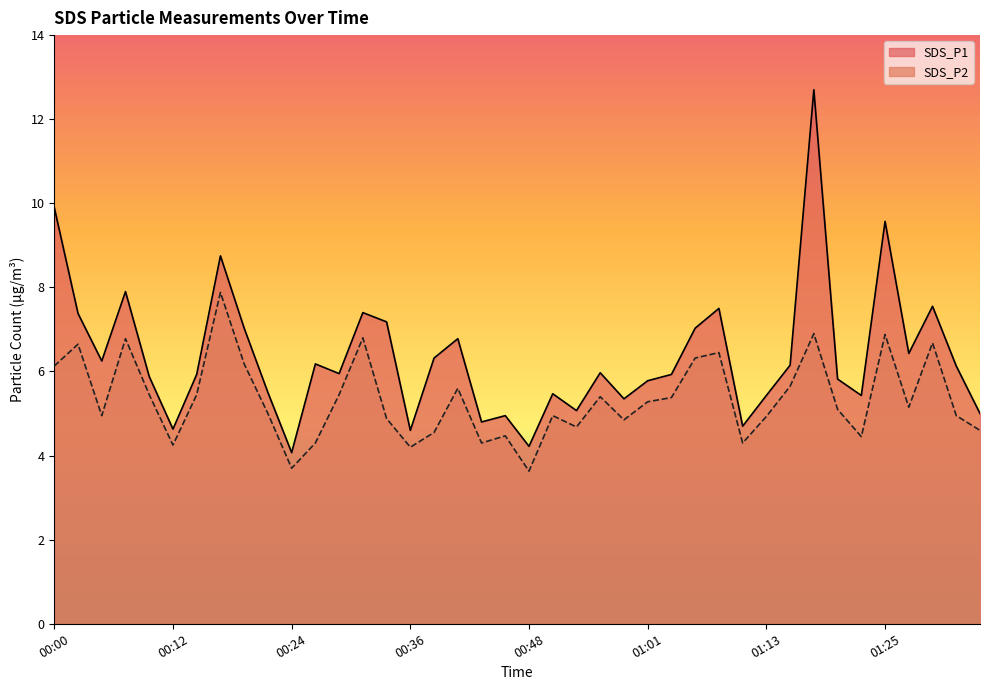

Which series changed the most between 00:51 and 01:06?

SDS_P1